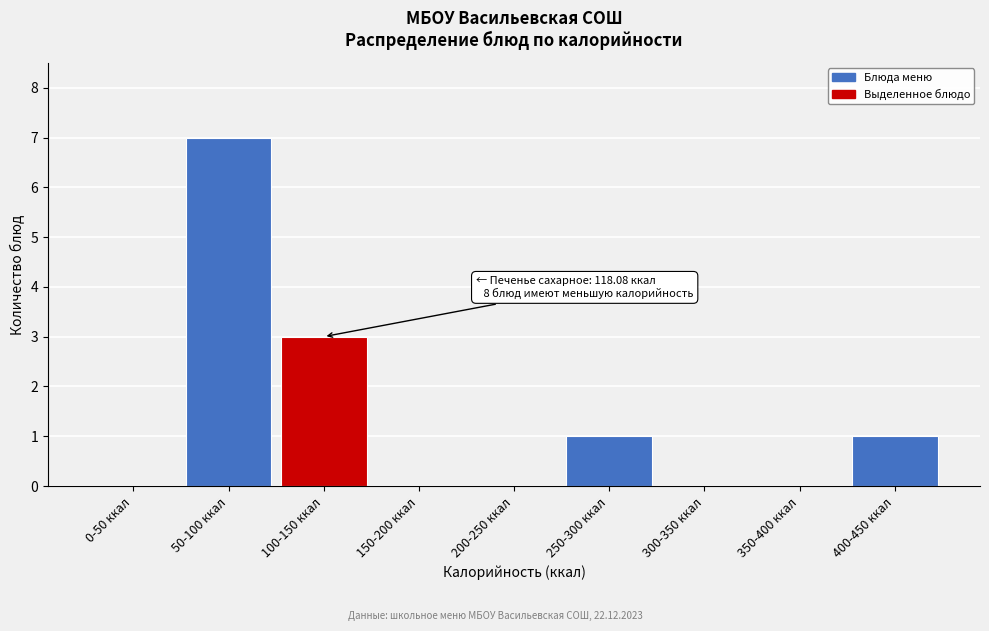

Reading left to right, transcribe all the data shown in this chart.

0-50 ккал=0	50-100 ккал=7	100-150 ккал=3	150-200 ккал=0	200-250 ккал=0	250-300 ккал=1	300-350 ккал=0	350-400 ккал=0	400-450 ккал=1